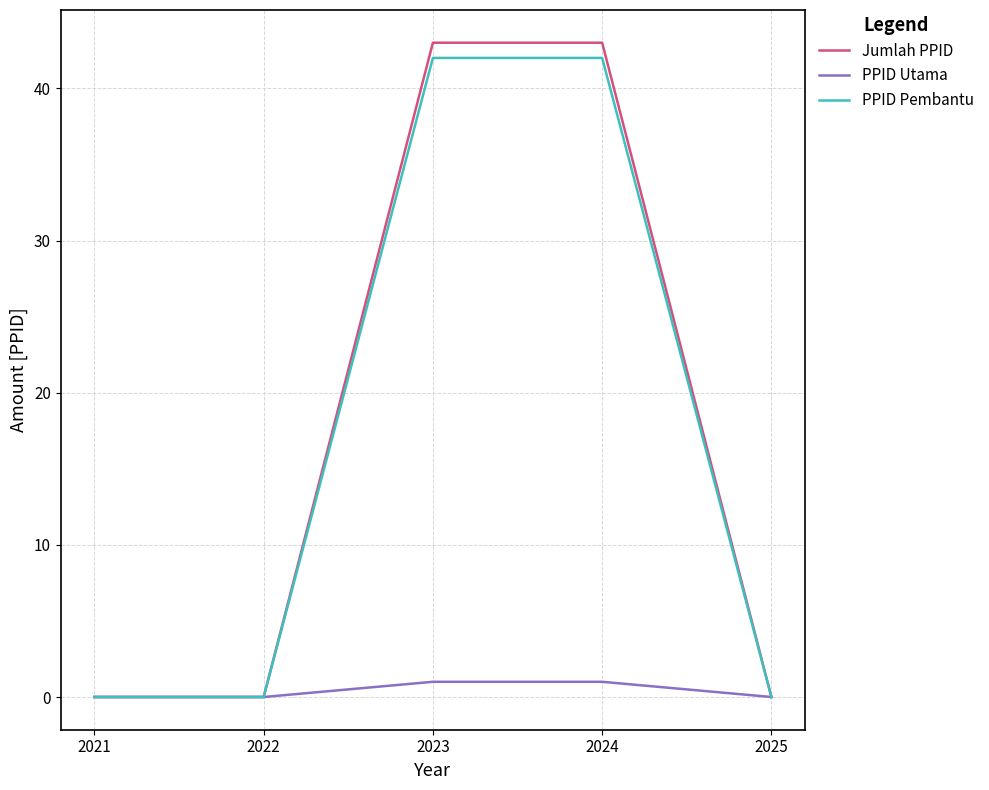

What value does the PPID Pembantu series have at 2023?

42